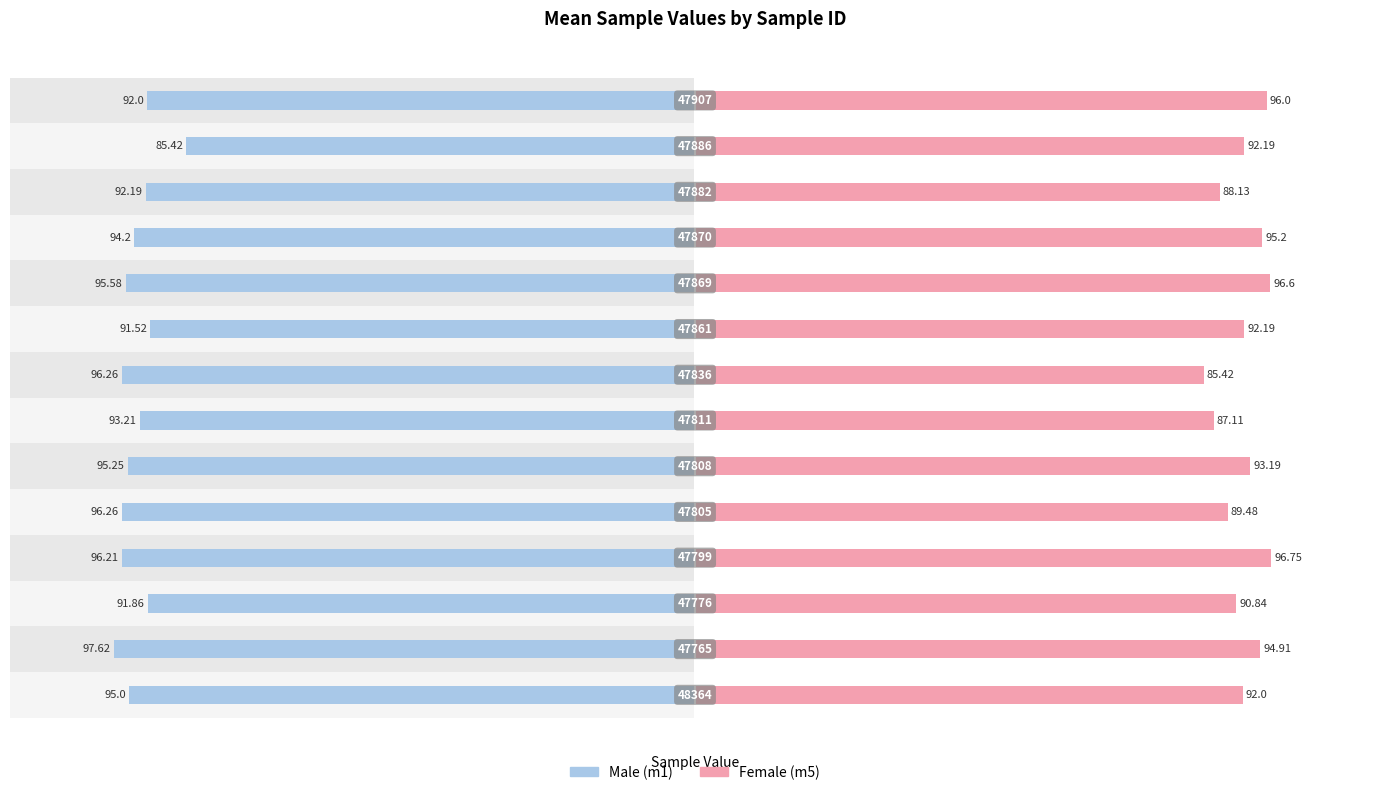

What are all the series names shown in the legend?

Male, Female